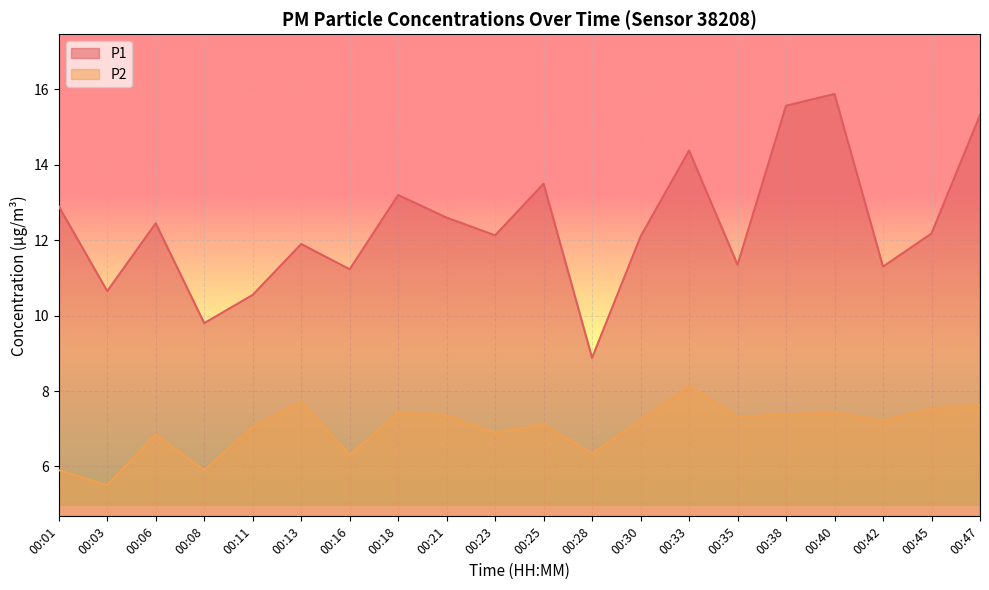

Which series has the largest range (max minus min)?

P1